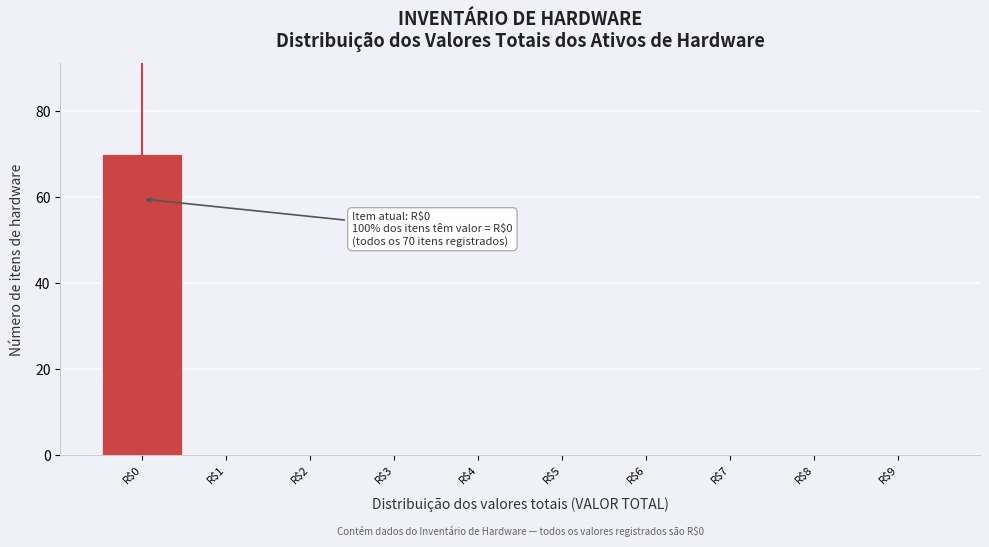

Over which range of the x-axis is the bar tallest?

-0.5 to 0.5